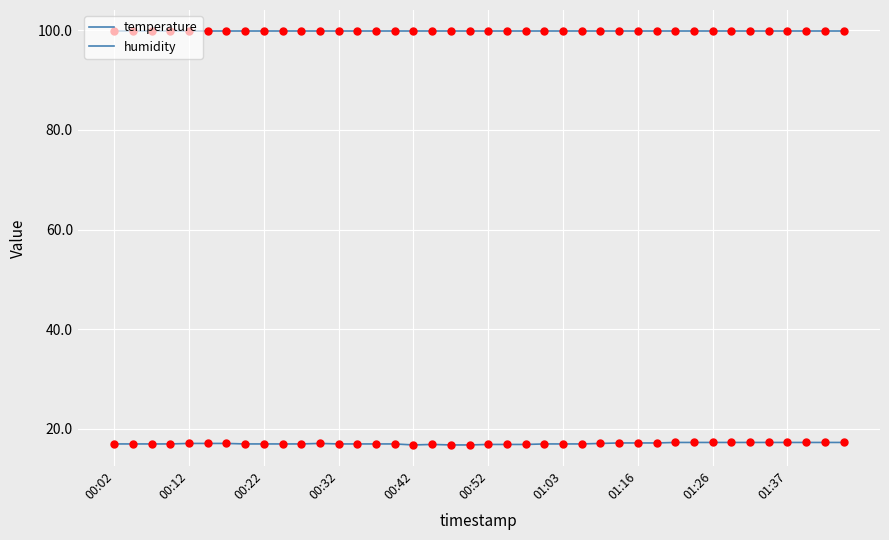

Does the chart have visible grid lines?

Yes